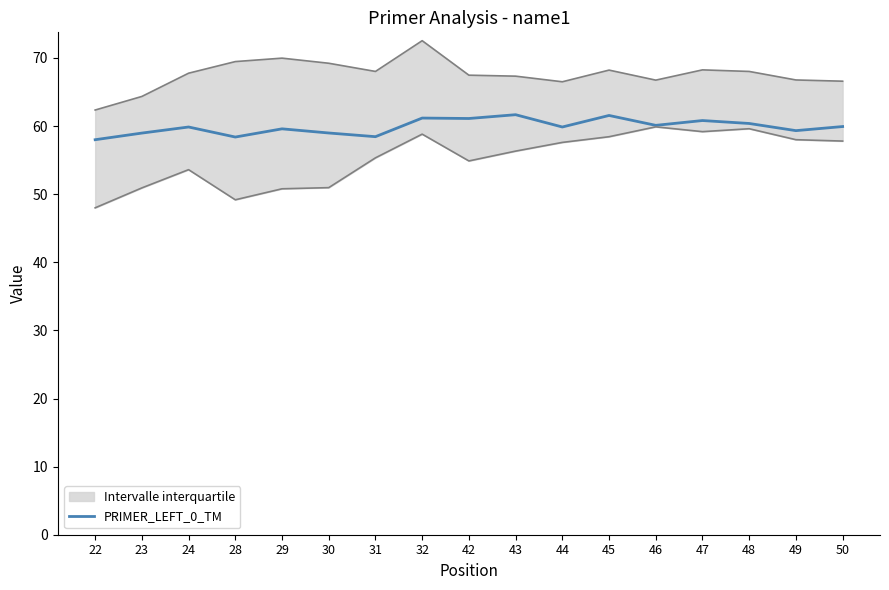

Between 47 and 31, which is larger?

47